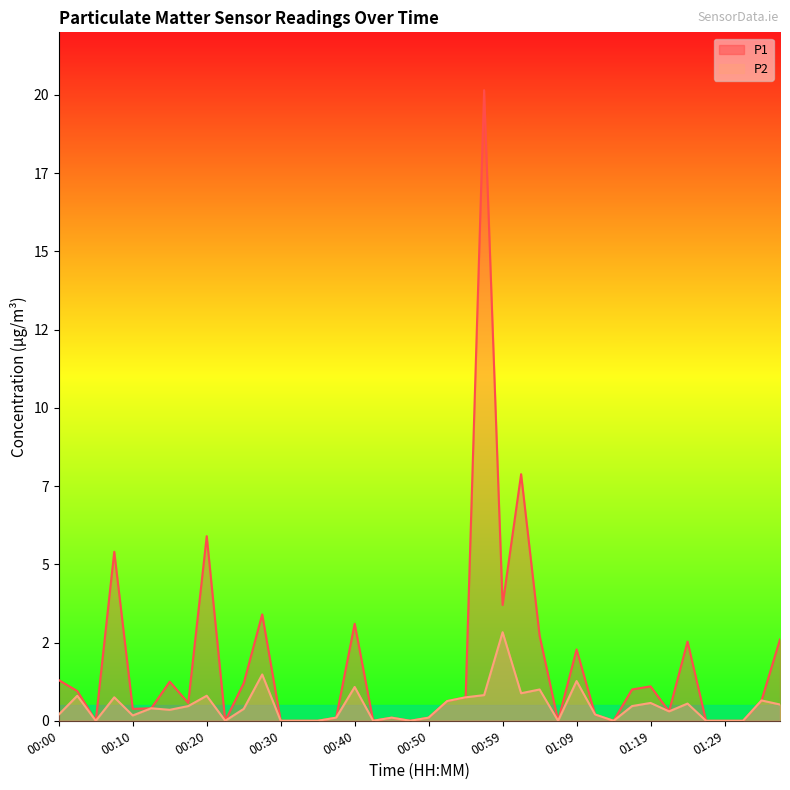

Does the chart display data point markers on the line(s)?

No